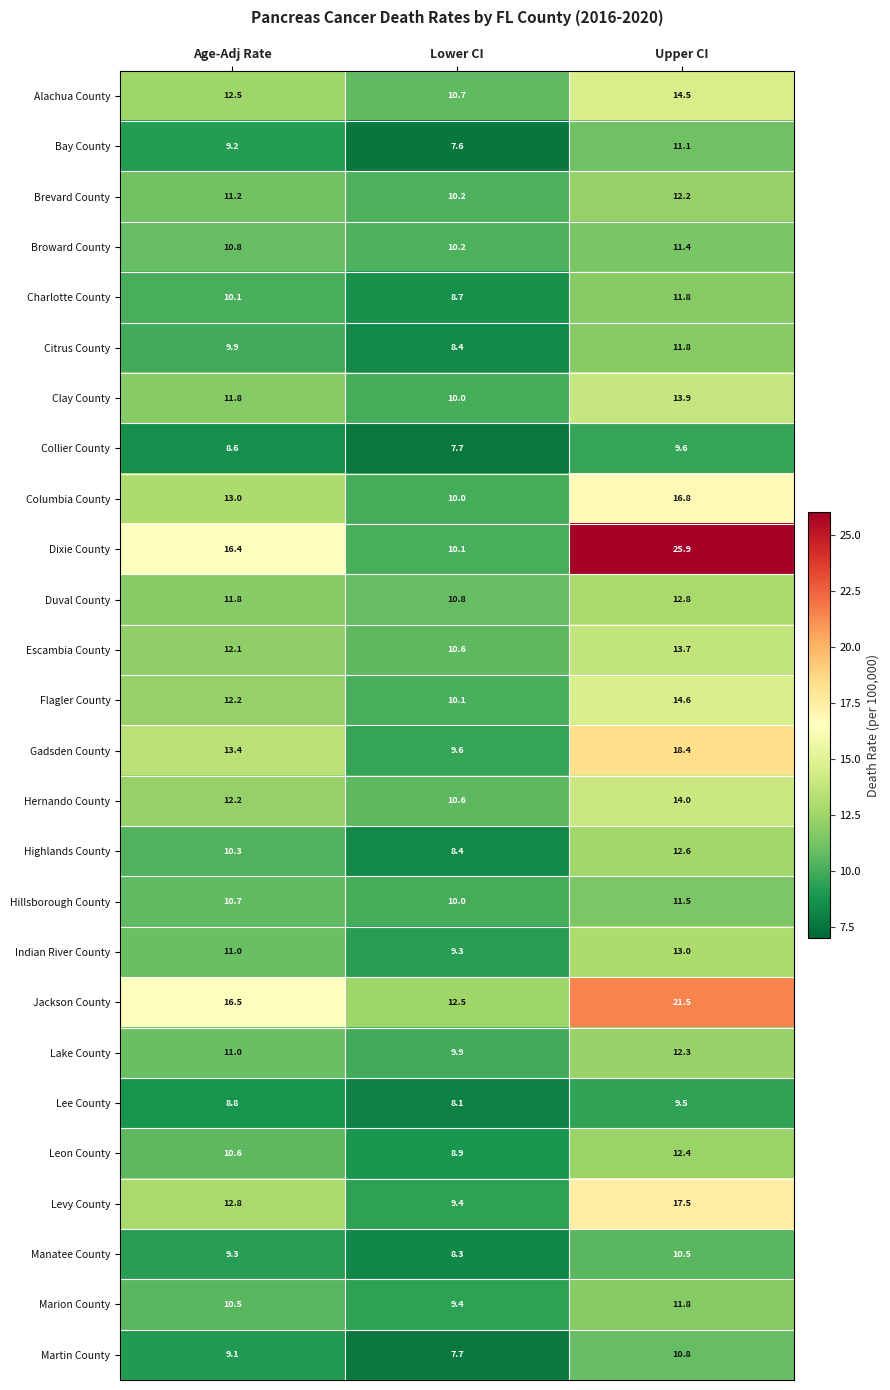

Is the value of Collier County at Lower CI greater than the value of Martin County at Upper CI?

No